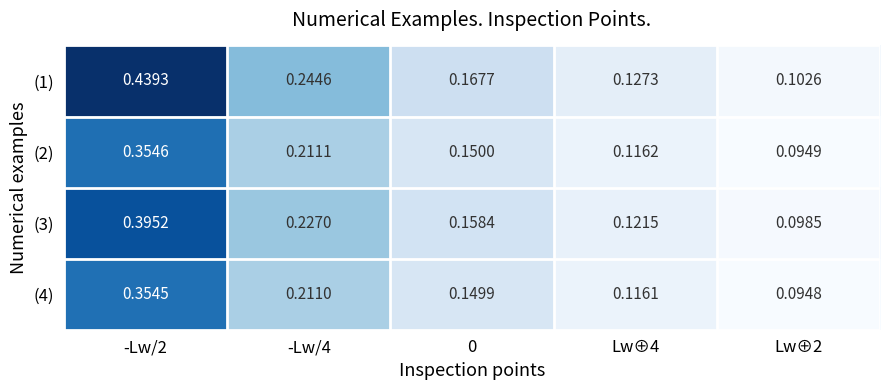

How many categories are shown in the chart?

5